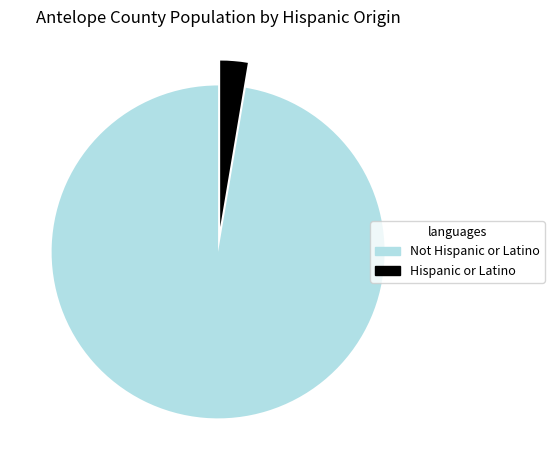

True or false: Hispanic or Latino accounts for 12% of the total.

False